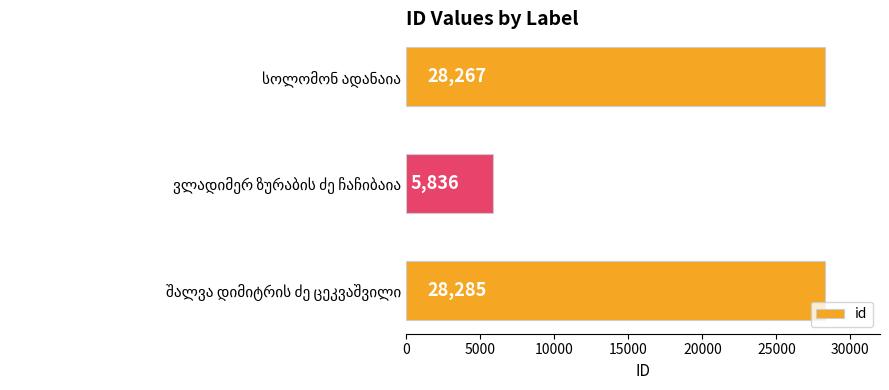

What is the minimum value shown in the chart?

5836